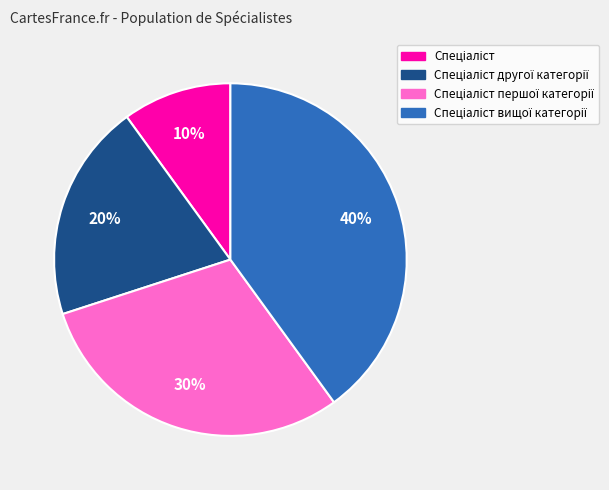

To the nearest percent, what is the difference between the largest and smallest slice percentages?

30%